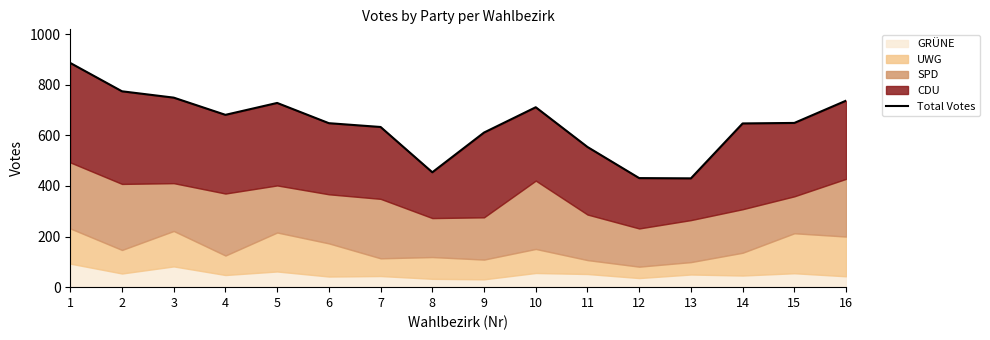

Where is the first local maximum?

5